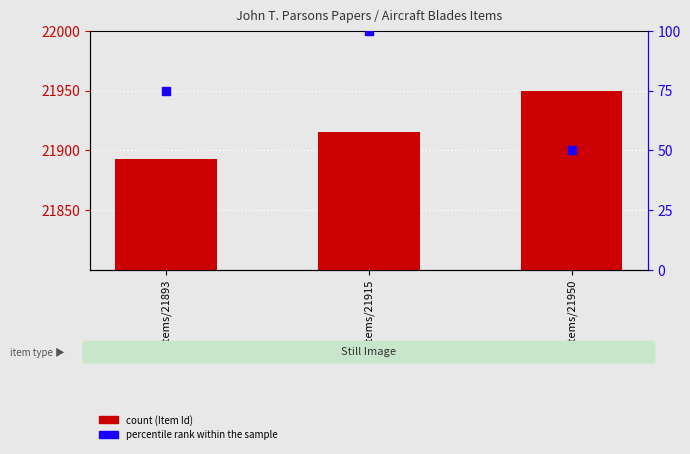

Which series contains the lowest Y value?

percentile rank within the sample